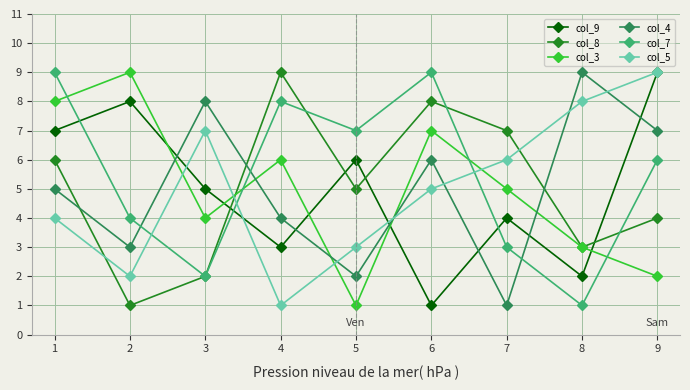

Does the chart display data point markers on the line(s)?

Yes